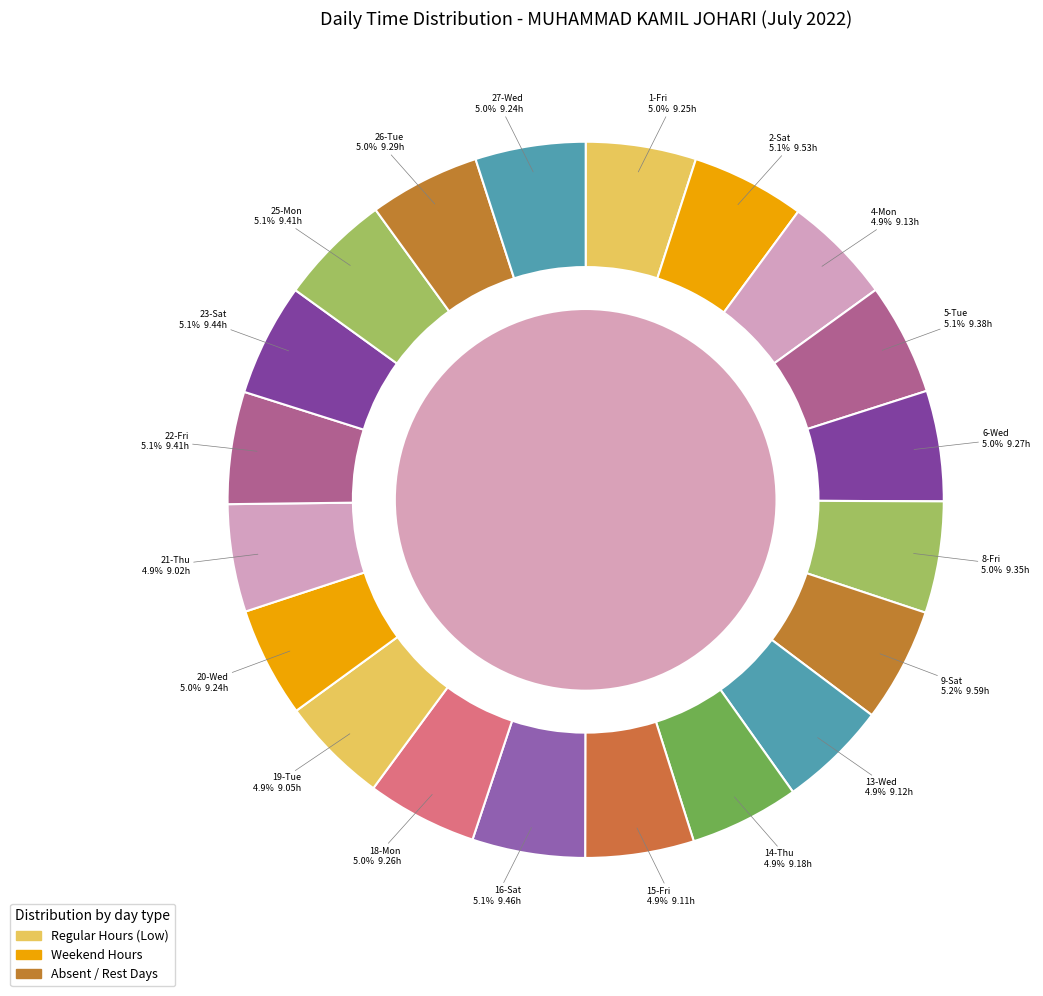

Count the number of slices in the pie.

20